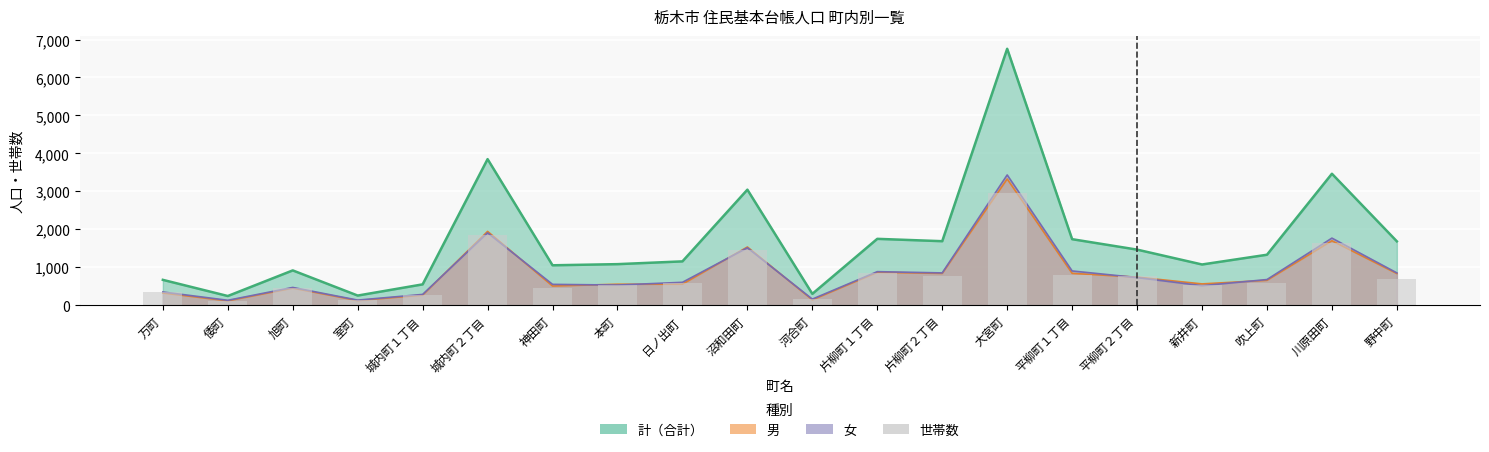

What position from the left is 片柳町１丁目?

12